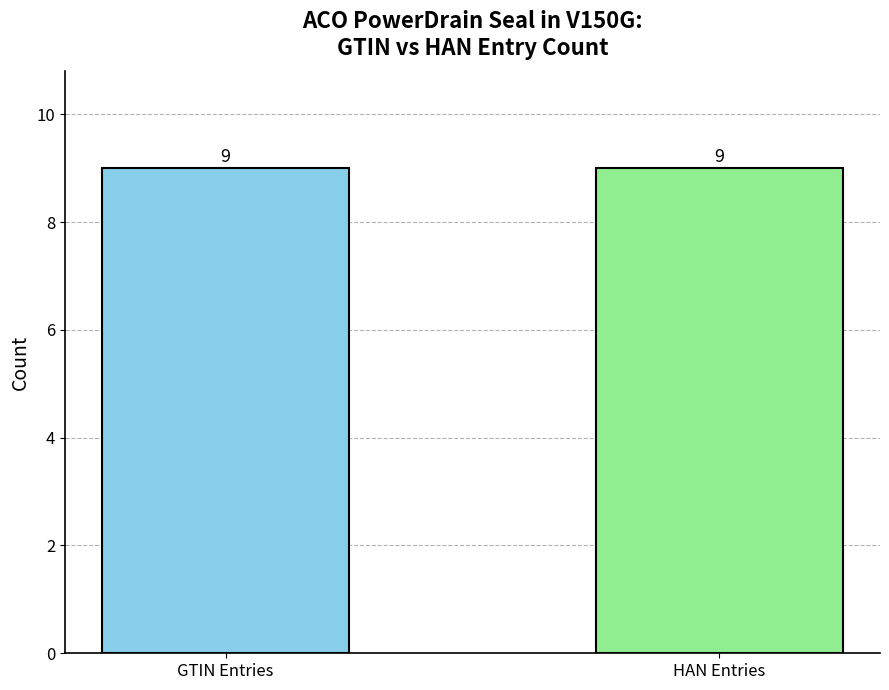

True or false: HAN has a value of 1953639 at Typ 9.

False